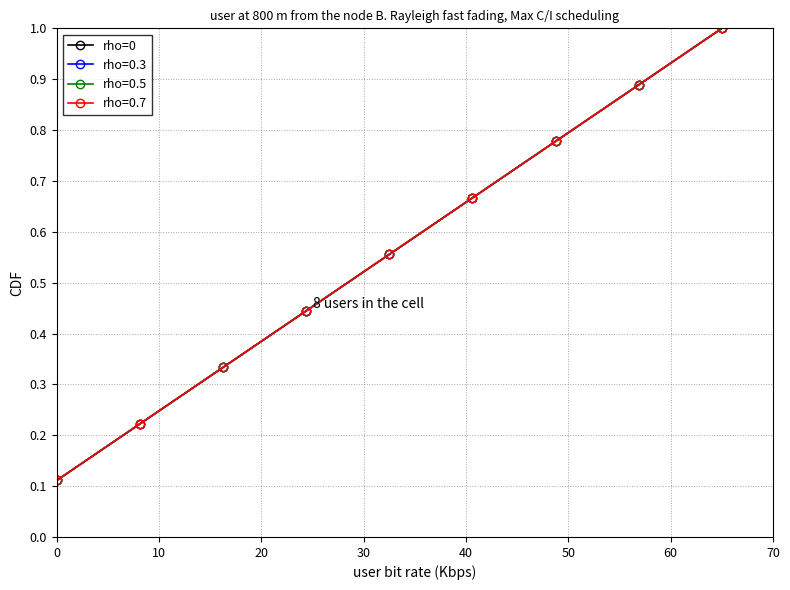

Is this an area chart (filled region under the line)?

No